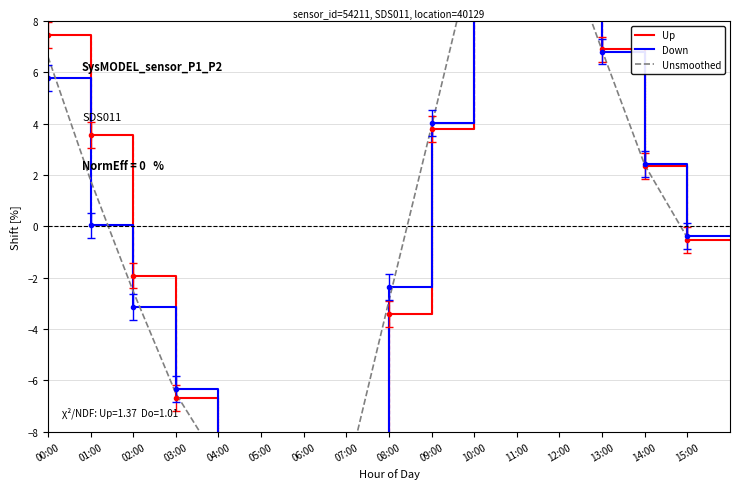

True or false: Down has more than 2 points higher than both neighbors.

False